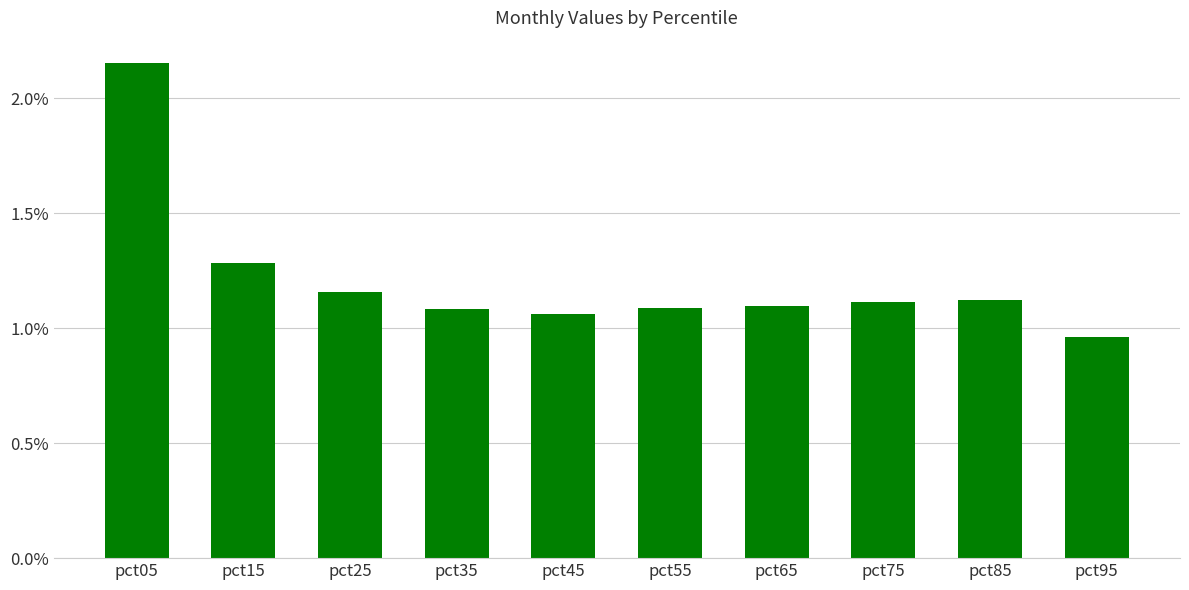

True or false: the data shows 1.1 at pct75.

True